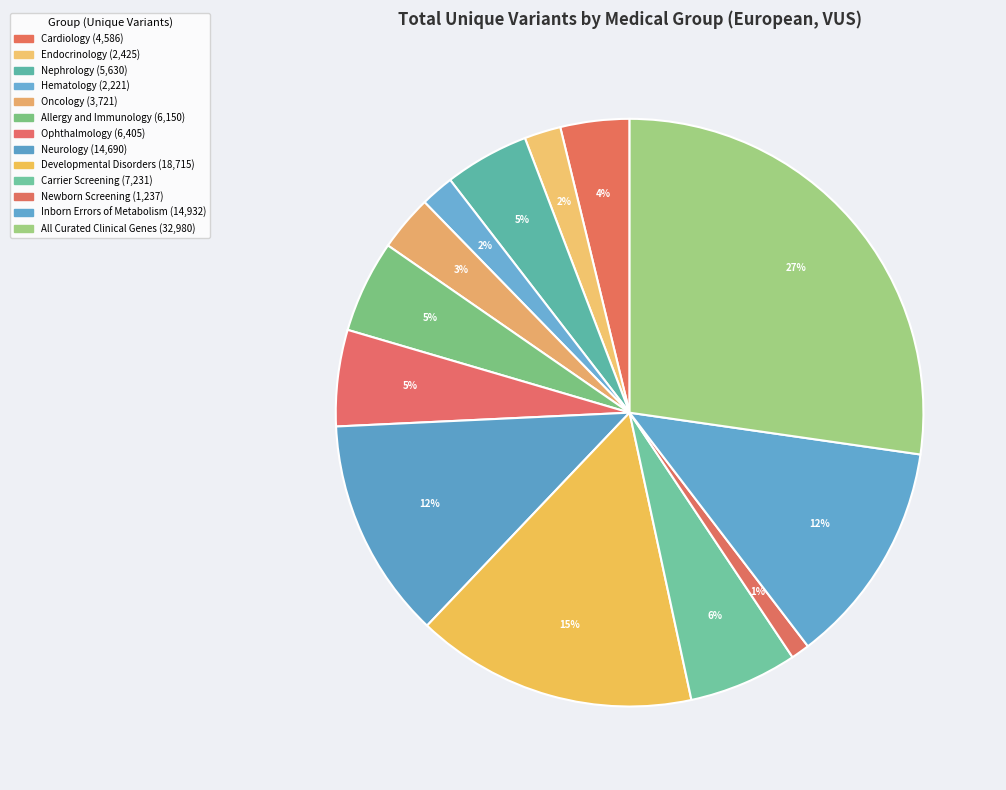

What is the ratio of the value at Hematology to the value at Carrier Screening?

0.3